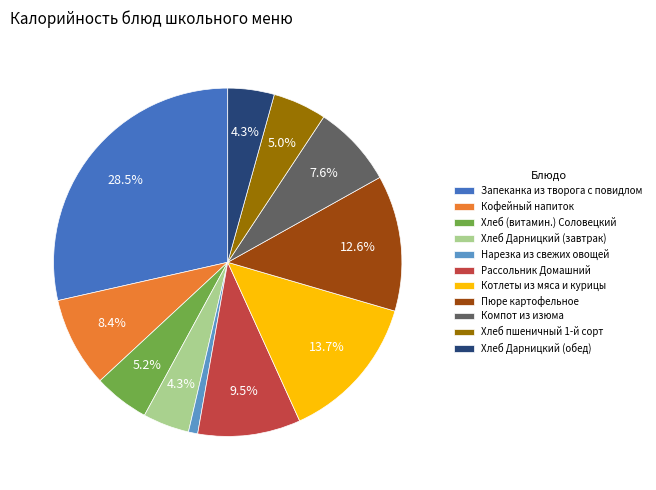

Which has a higher value, Котлеты из мяса и курицы or Хлеб Дарницкий (обед)?

Котлеты из мяса и курицы